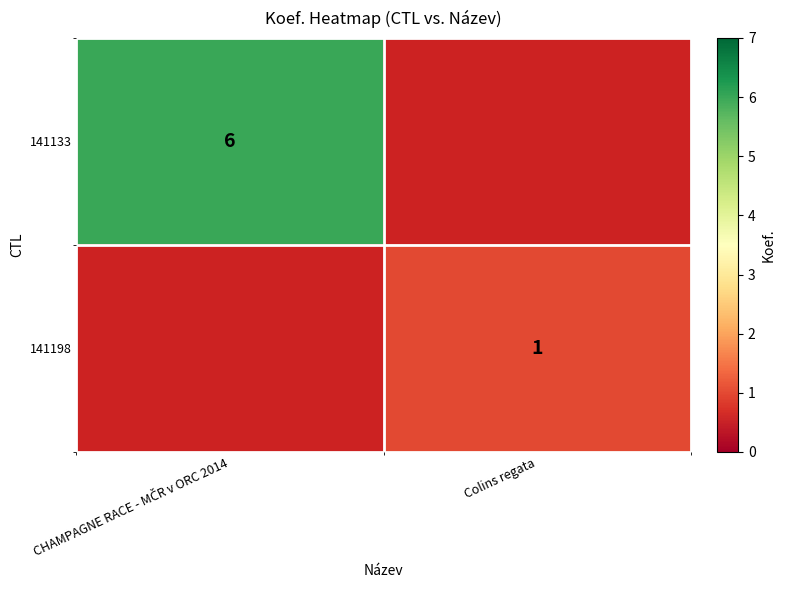

At how many categories does at least one series exceed 2?

1